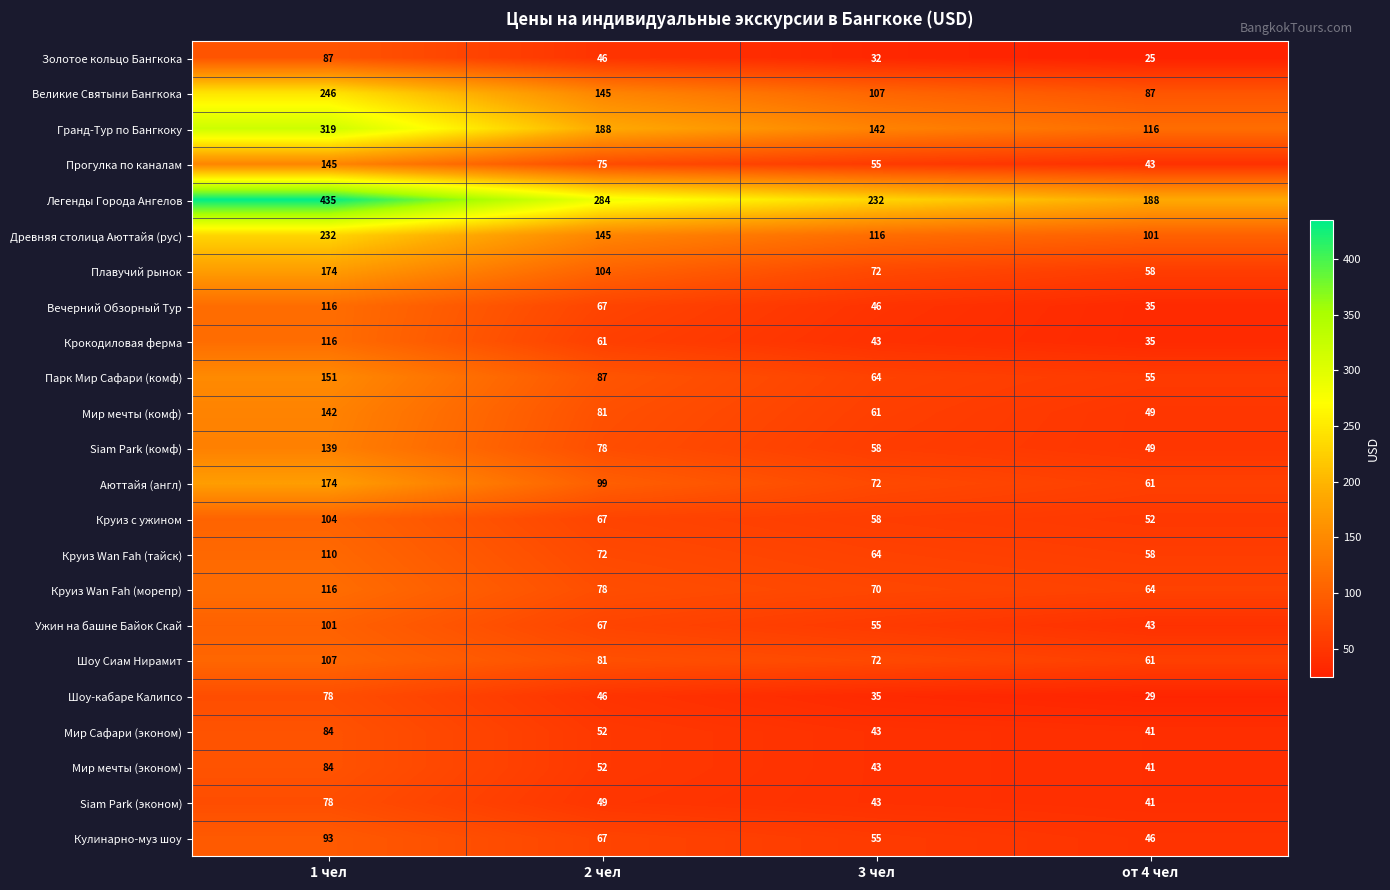

Which series has the largest total across all categories?

Легенды Города Ангелов